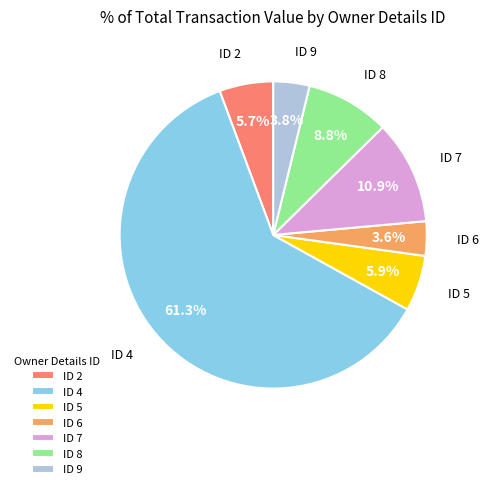

What portion of the pie excludes ID 4?

38.7%